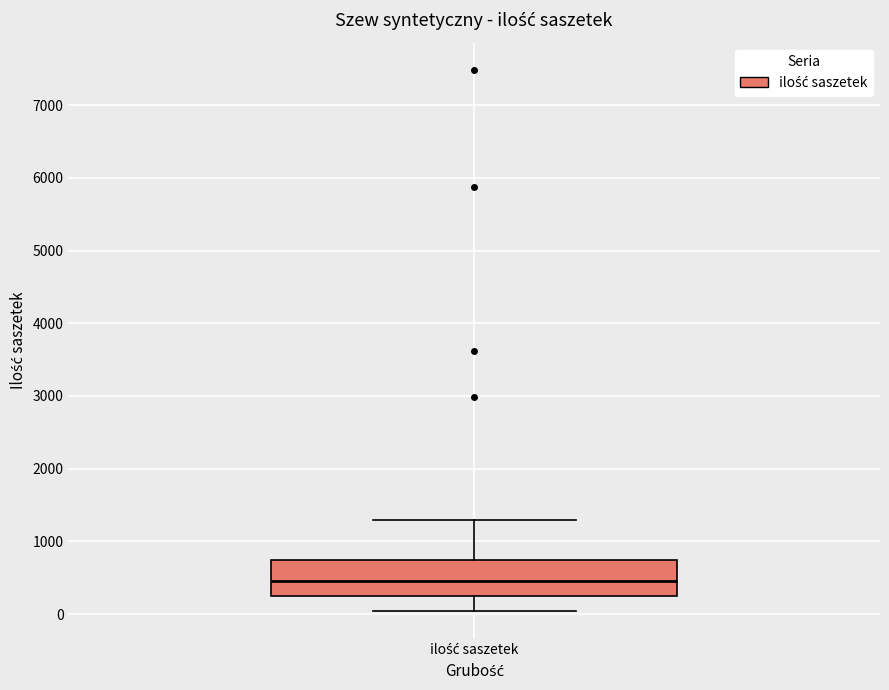

Transcribe this box plot: give where the median line is, the range the box spans, and where the two whiskers end, as read against the y-axis. The values are not printed on the chart, so give them approximately, as read against the axis.

median 500, box 300 to 700, whiskers 0 to 1300